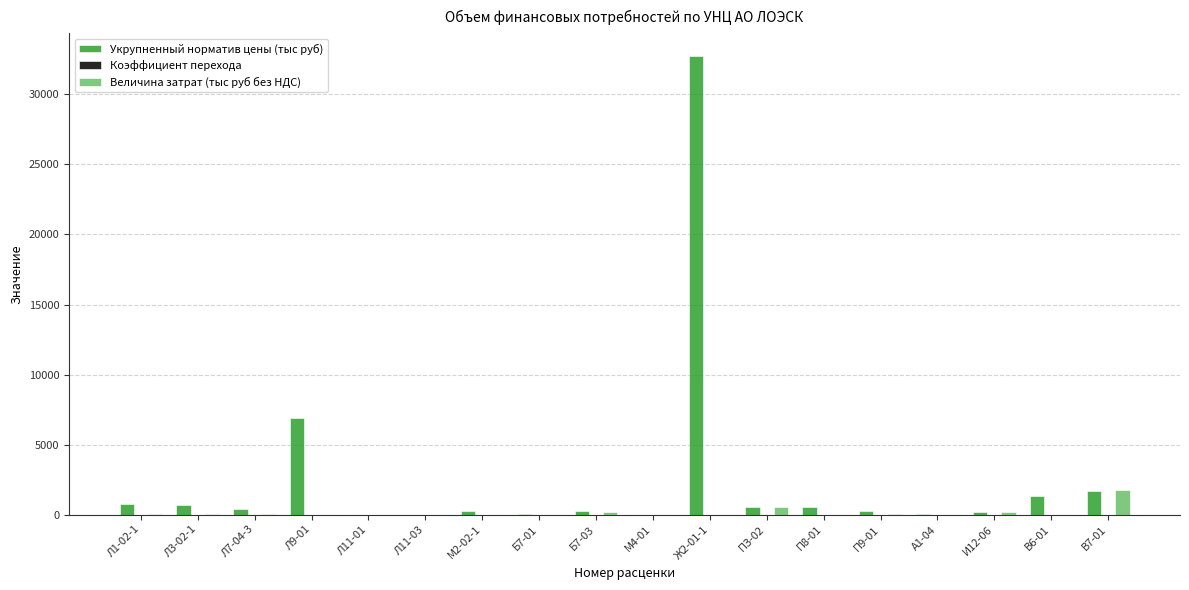

Which category has the highest value across all series?

Ж2-01-1